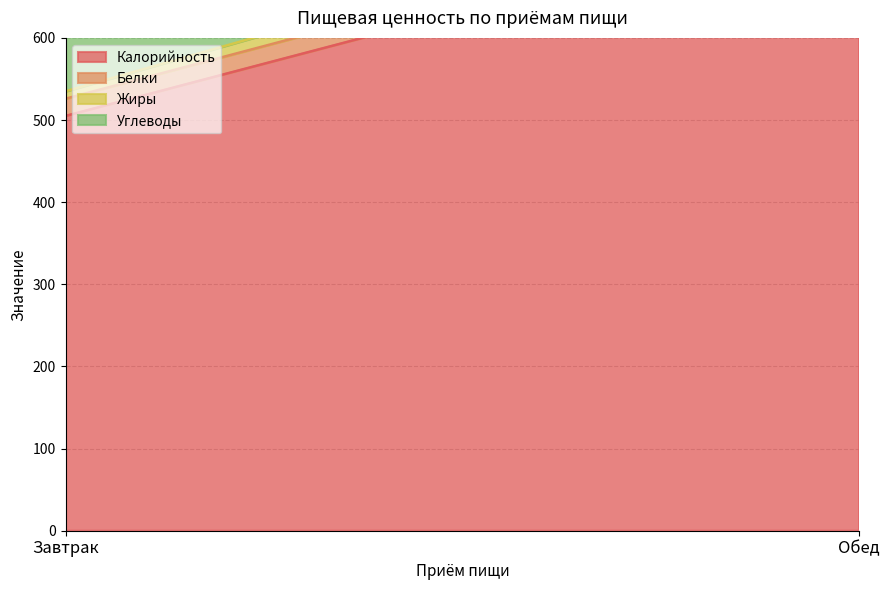

Which series has the largest range (max minus min)?

Калорийность